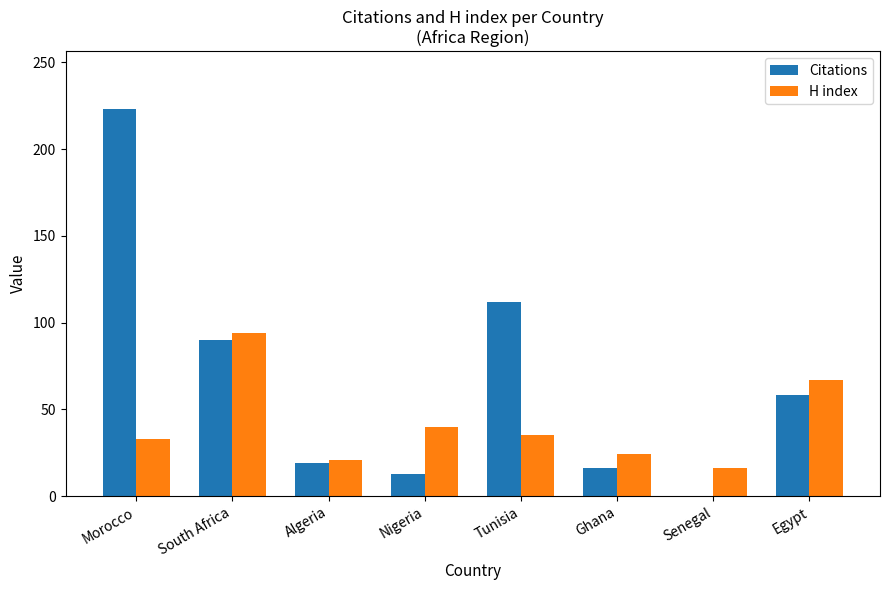

Reading left to right, extract all data points from this chart.

Citations: 223	90	19	13	112	16	0	58
H index: 33	94	21	40	35	24	16	67